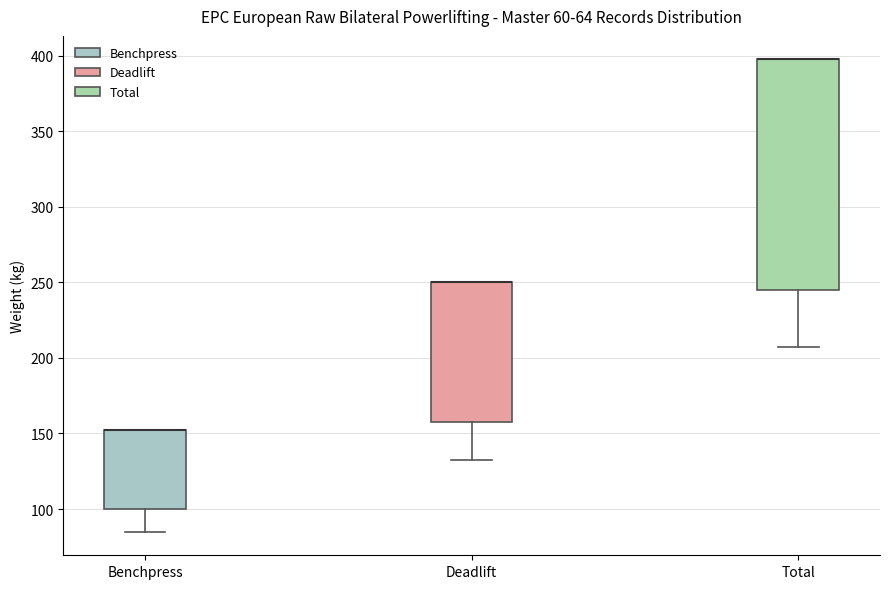

Which box is the tallest, from its lower edge to its upper edge?

Total